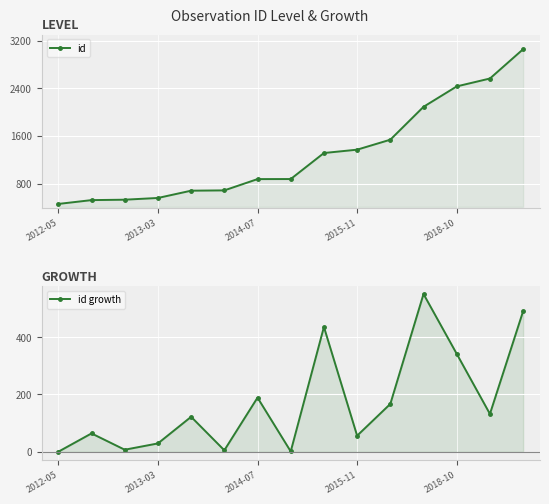

List the labels in order of id growth value, largest first.

11, 14, 8, 12, 6, 10, 13, 2018-10, 2013-03, 9, 2015-11, 2014-07, 5, 7, 2012-05